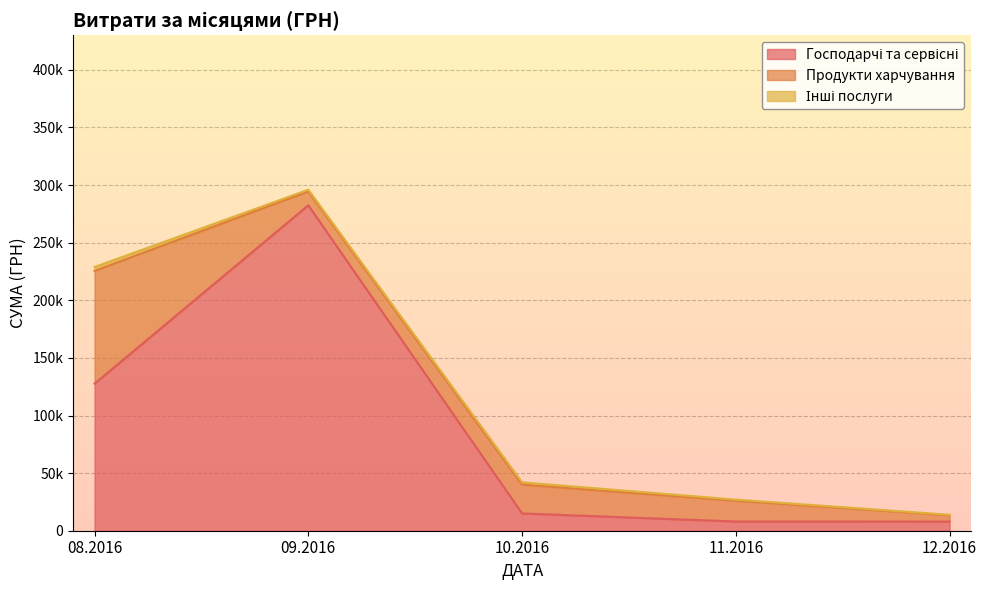

Does the chart have visible grid lines?

Yes